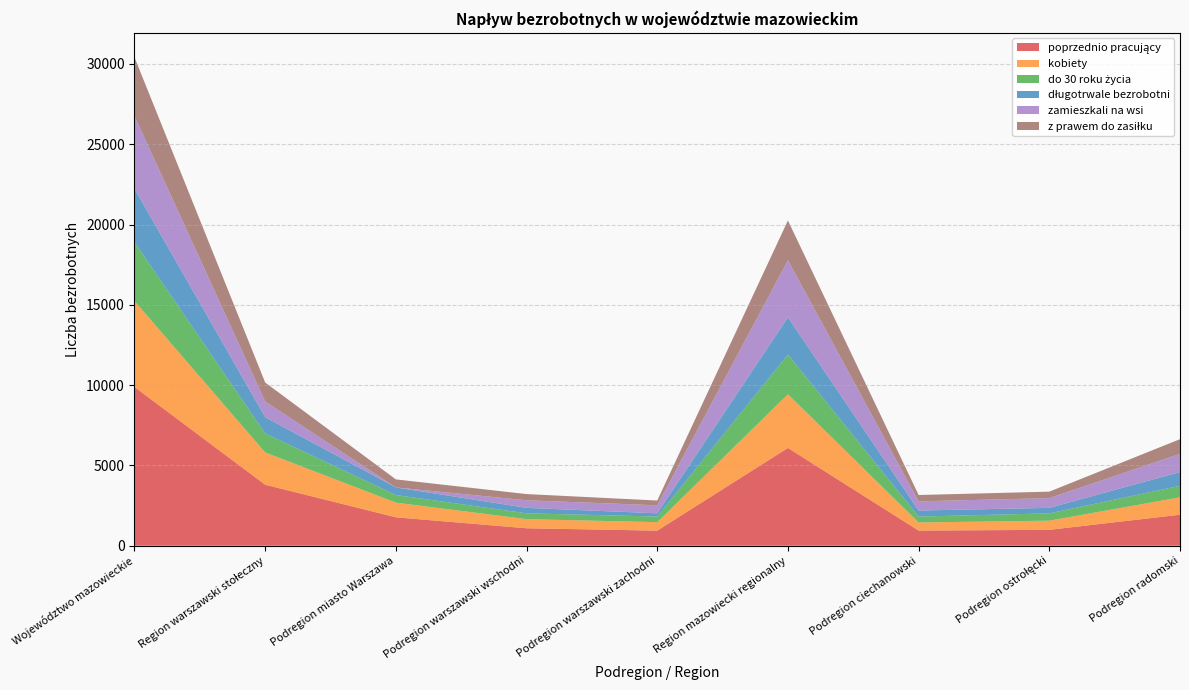

Reading left to right, transcribe all the data shown in this chart.

poprzednio pracujący: 9888	3799	1770	1088	941	6089	944	990	1932
kobiety: 5352	2010	915	568	527	3342	504	571	1083
do 30 roku życia: 3661	1186	473	363	350	2475	369	455	716
długotrwale bezrobotni: 3330	1013	473	339	201	2317	376	342	858
zamieszkali na wsi: 4532	973	0	473	500	3559	572	608	1132
z prawem do zasiłku: 3653	1182	500	386	296	2471	394	402	915